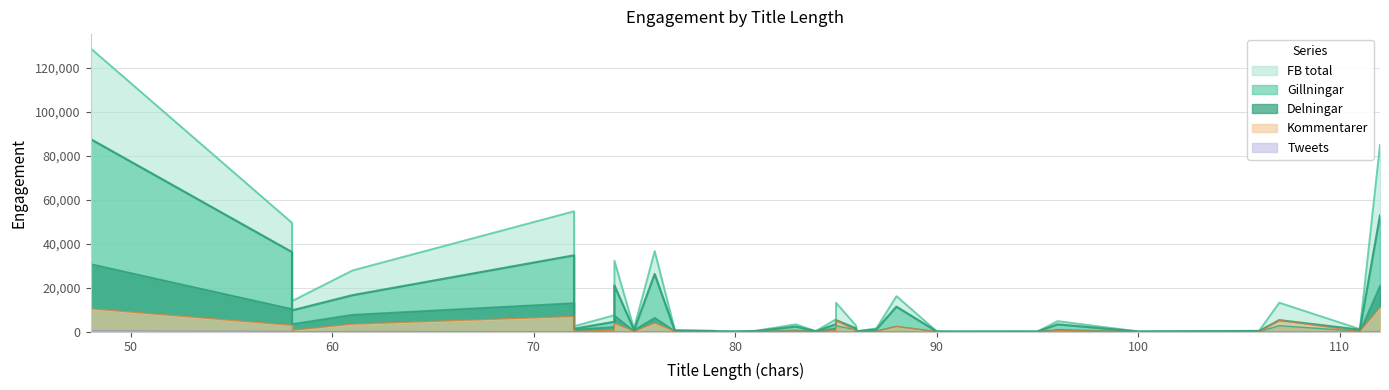

What is the value of the Kommentarer point at the 3rd from the left?

2914